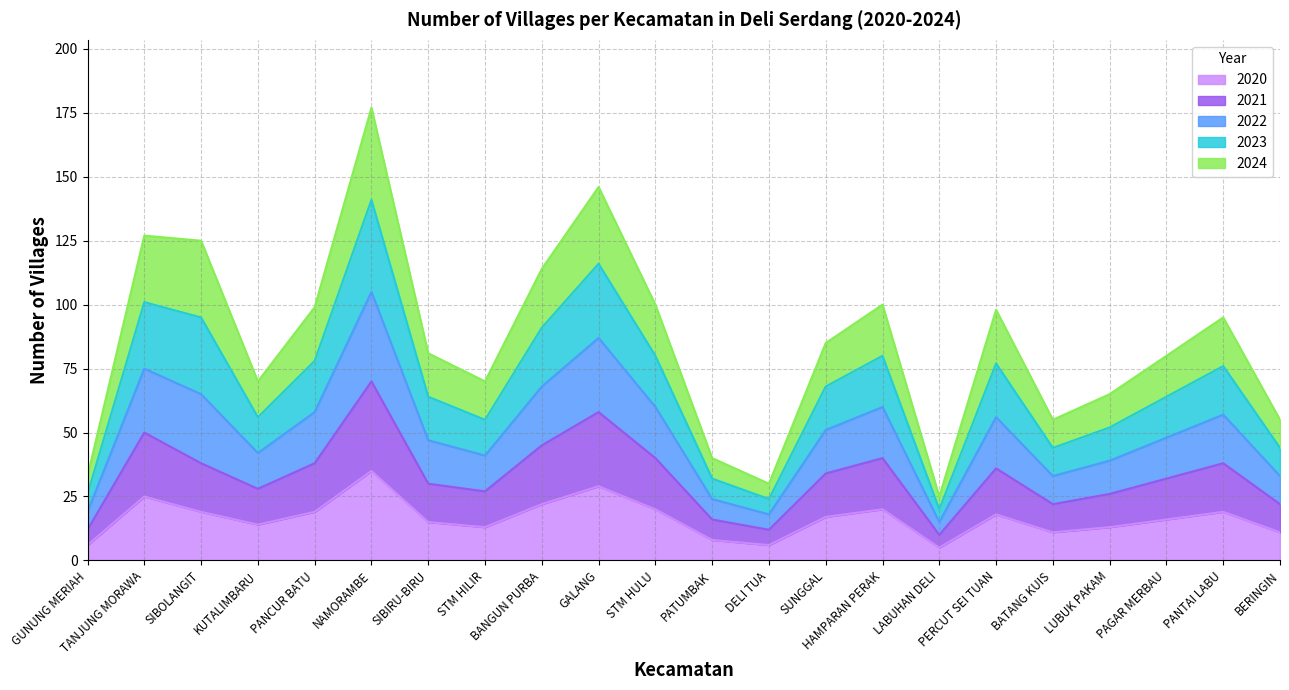

What is the minimum value for 2020?

5